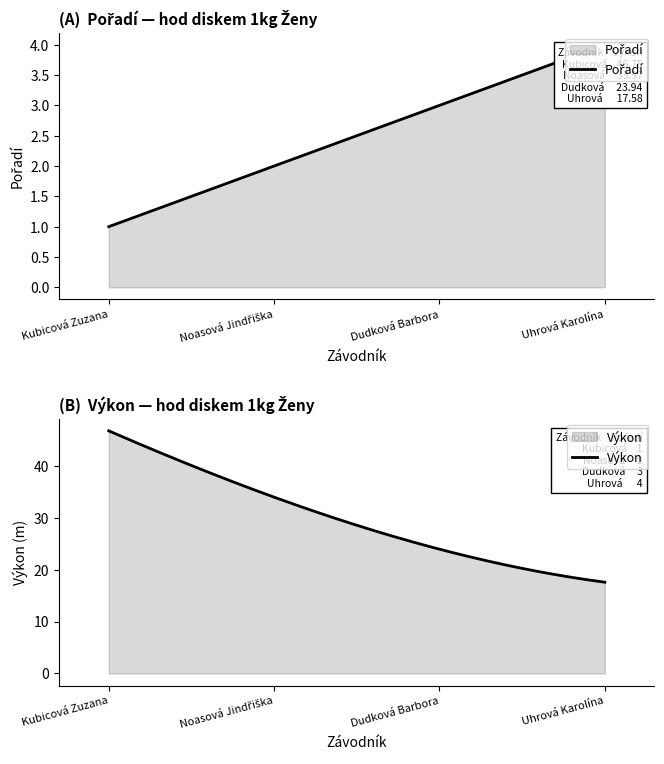

Which series has the largest total across all categories?

Výkon